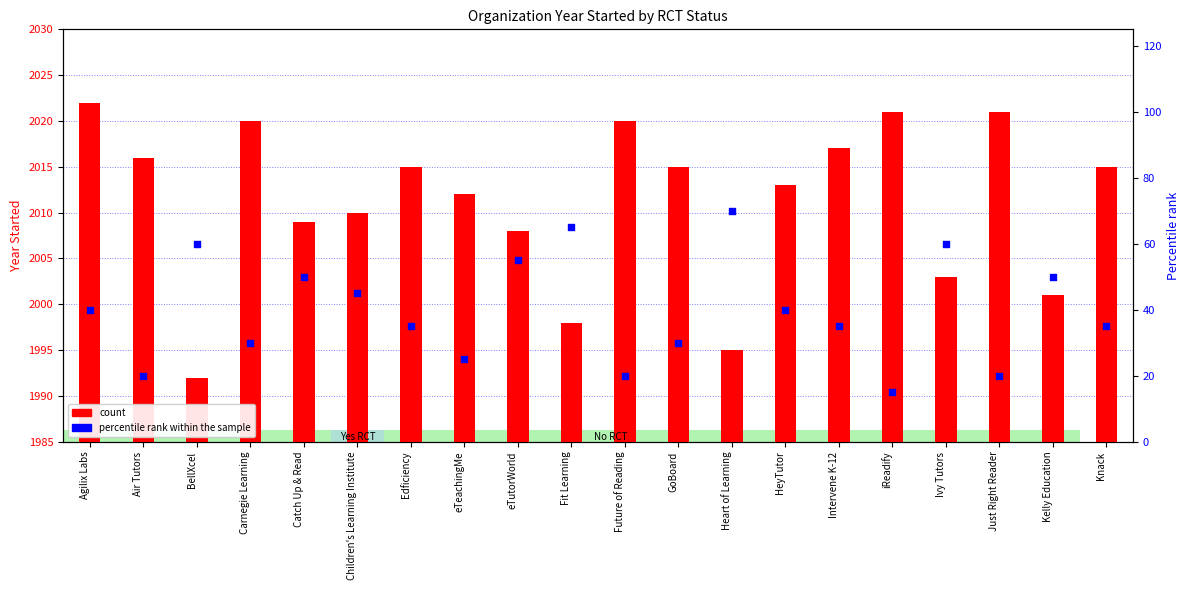

Is the value of count at eTeachingMe greater than the value of percentile rank within the sample at Heart of Learning?

Yes